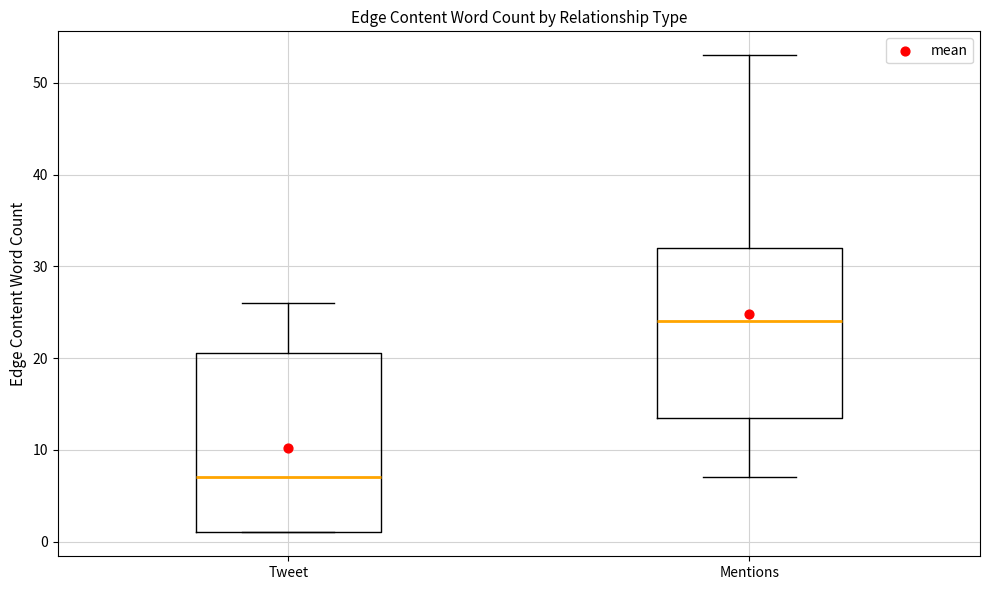

Which box is the tallest, from its lower edge to its upper edge?

Tweet